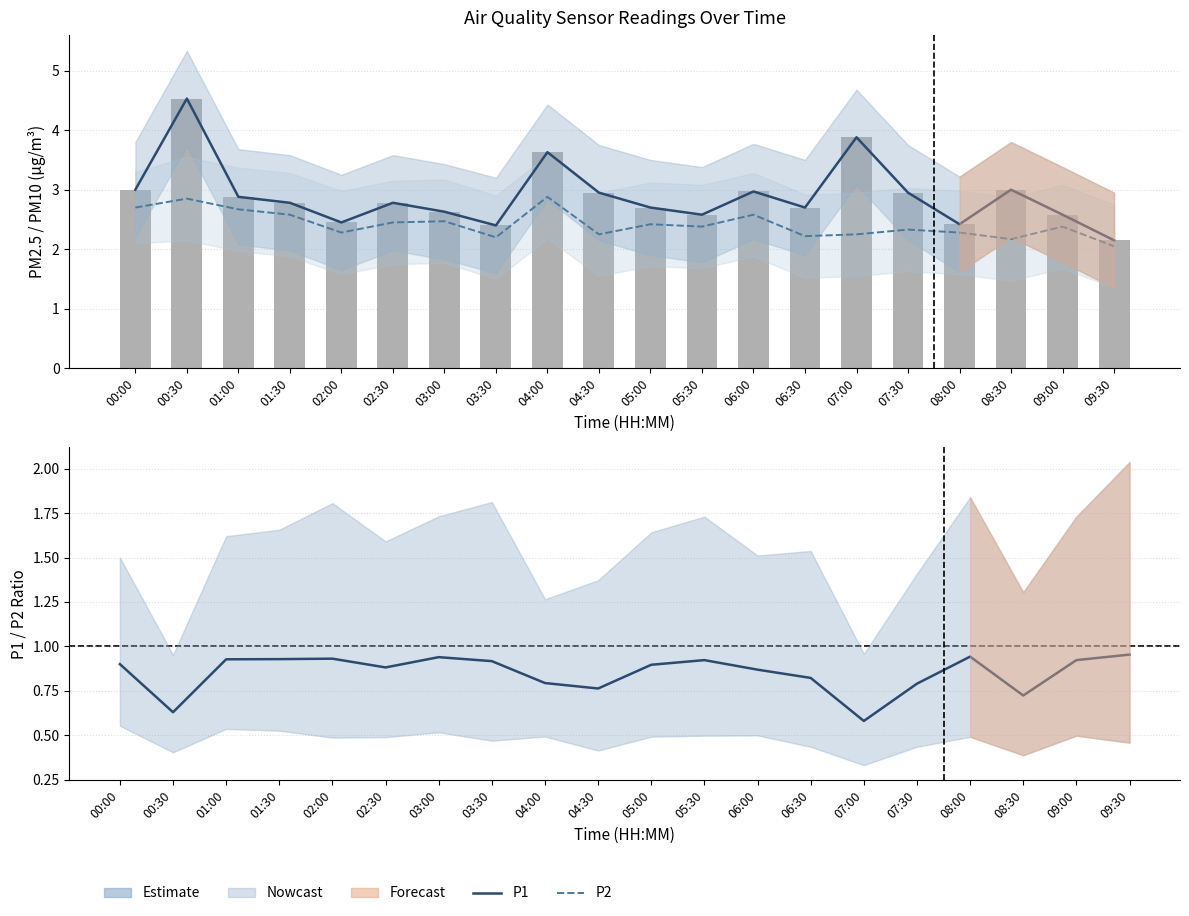

List the labels in order of P1 value, largest first.

00:30, 07:00, 04:00, 00:00, 08:30, 06:00, 04:30, 07:30, 01:00, 01:30, 02:30, 05:00, 06:30, 03:00, 05:30, 09:00, 02:00, 08:00, 03:30, 09:30